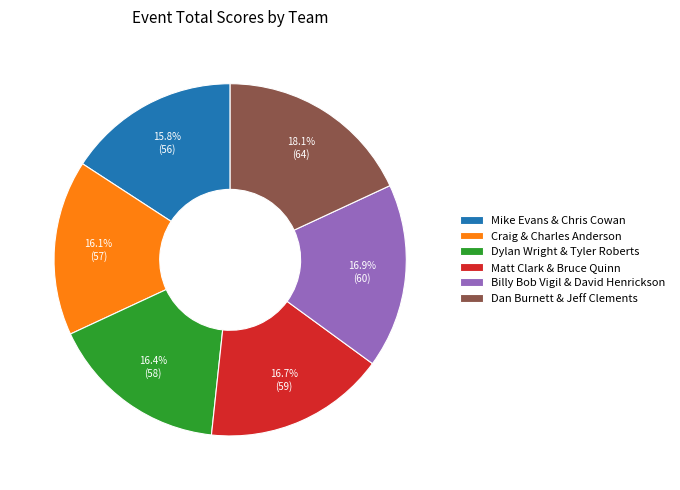

Which has a higher value, Dylan Wright & Tyler Roberts or Billy Bob Vigil & David Henrickson?

Billy Bob Vigil & David Henrickson